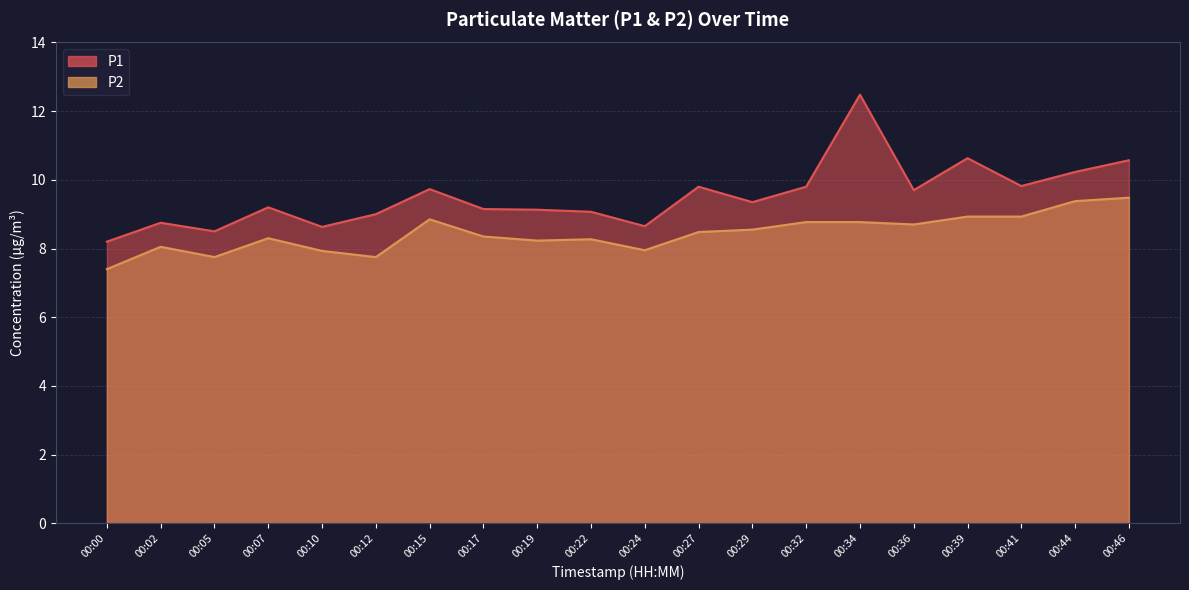

Reading left to right, list all the values displayed in this chart.

P1: 8.2	8.8	8.5	9.2	8.6	9.0	9.7	9.2	9.1	9.1	8.7	9.8	9.3	9.8	12.5	9.7	10.6	9.8	10.2	10.6
P2: 7.4	8.1	7.8	8.3	7.9	7.8	8.8	8.3	8.2	8.3	8.0	8.5	8.6	8.8	8.8	8.7	8.9	8.9	9.4	9.5